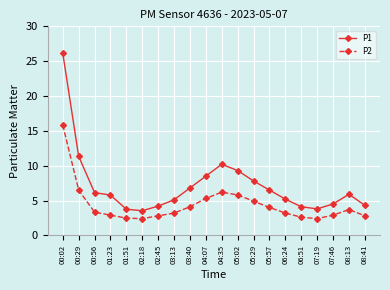

True or false: P2 and P1 cross at least once.

False